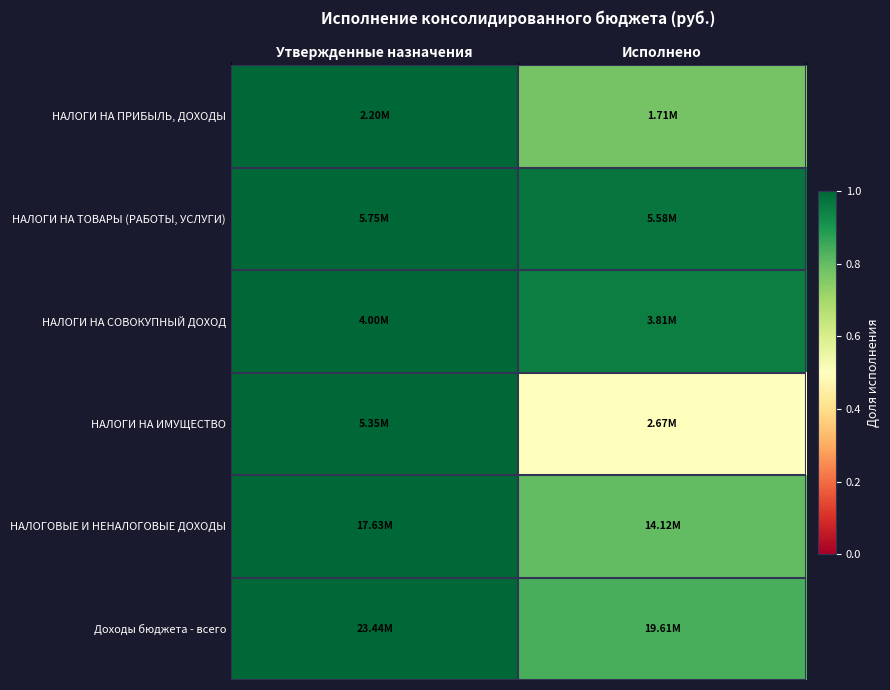

At which category does the chart reach its minimum across all series?

Исполнено